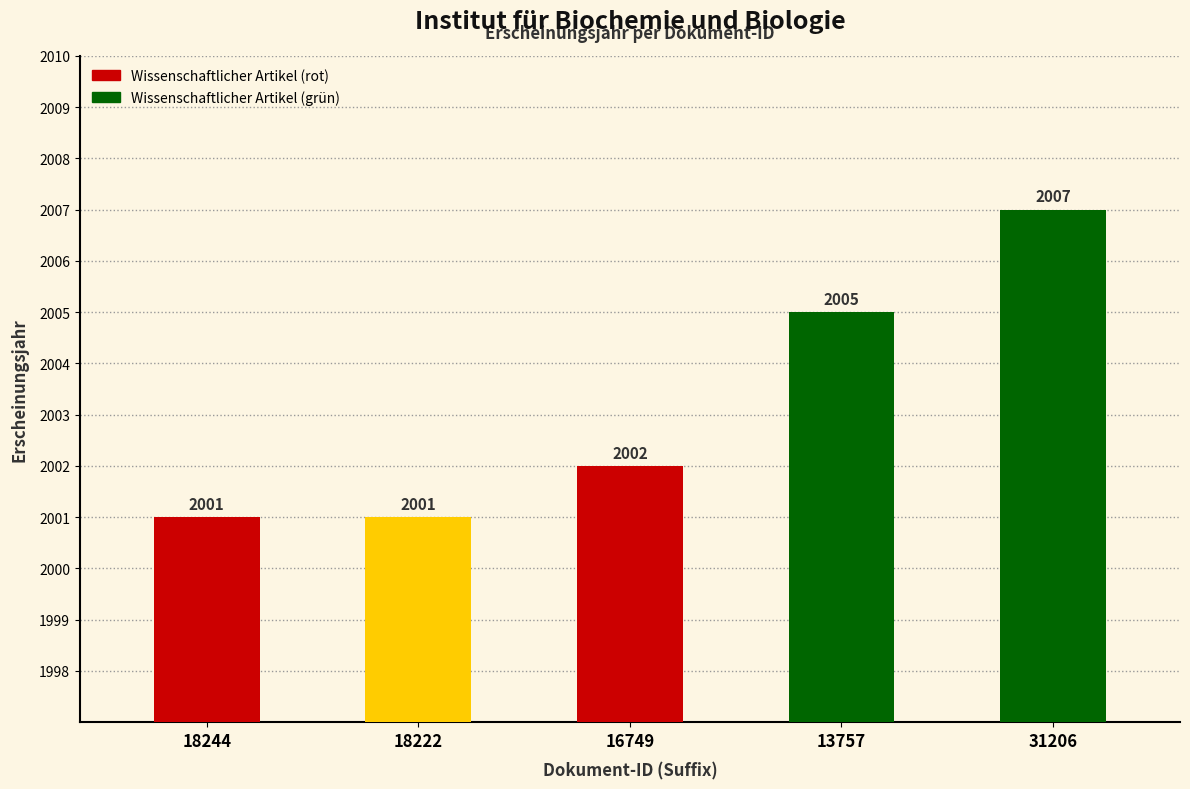

Reading left to right, extract all data points from this chart.

2001	2001	2002	2005	2007